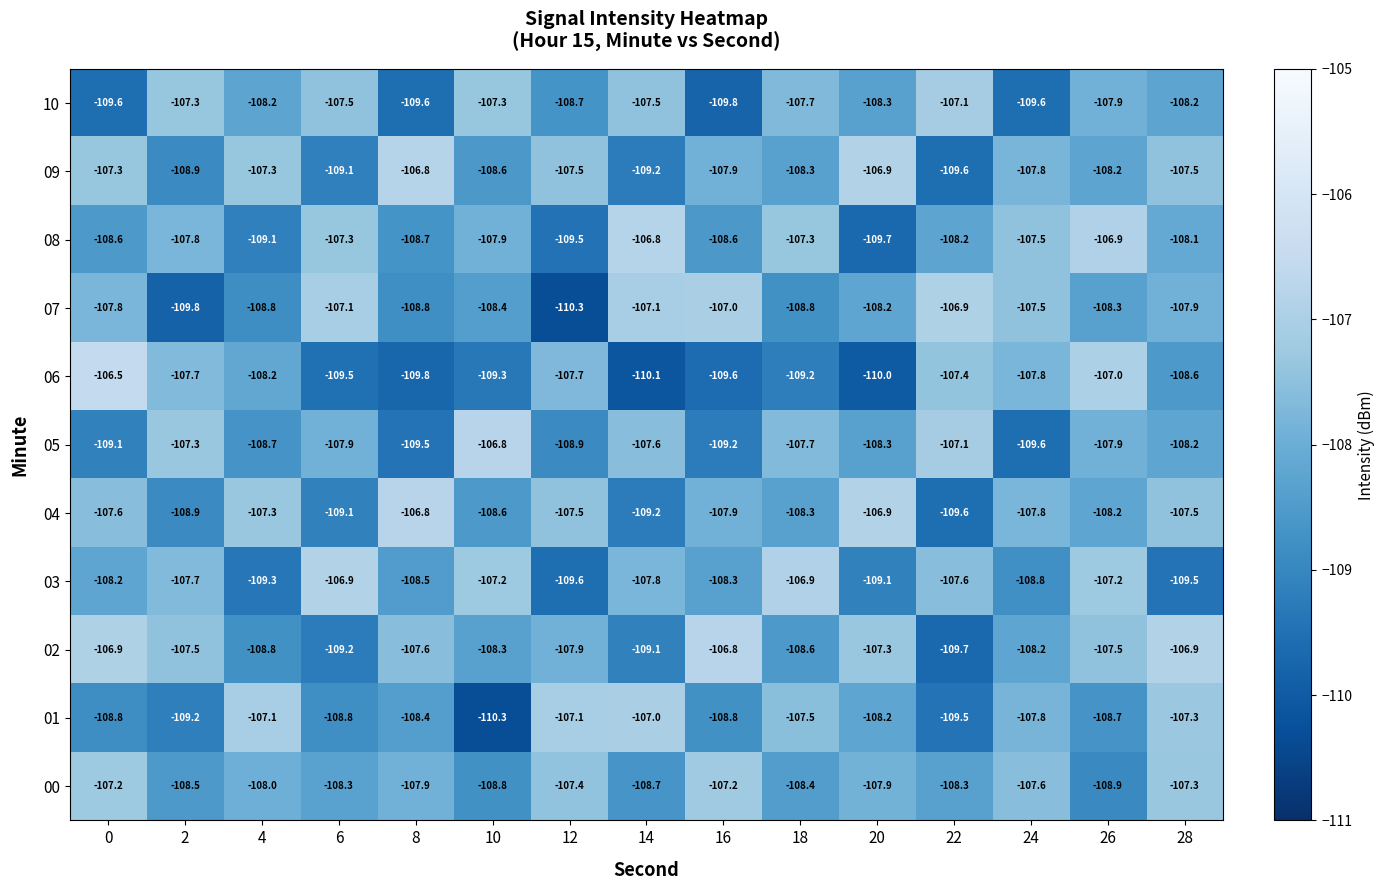

What is the maximum value shown in the chart?

-106.5